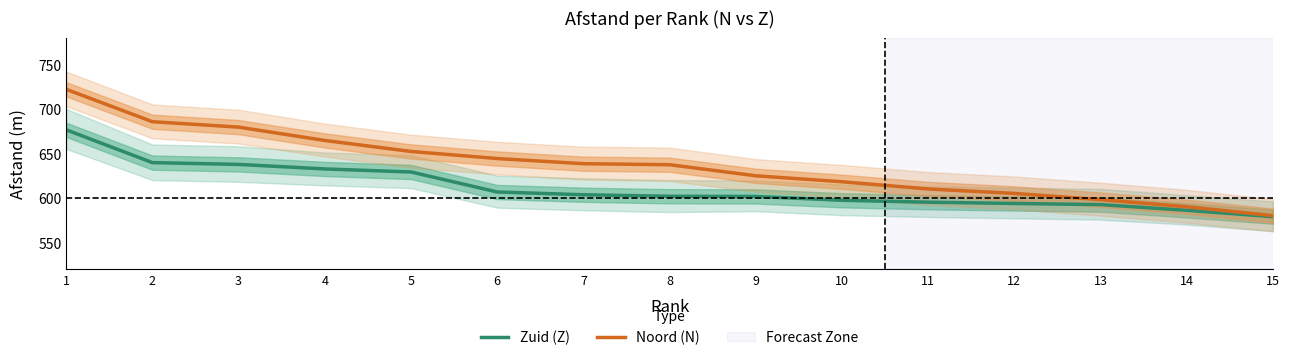

True or false: Noord (N) has a value of 945.7 at 9.

False